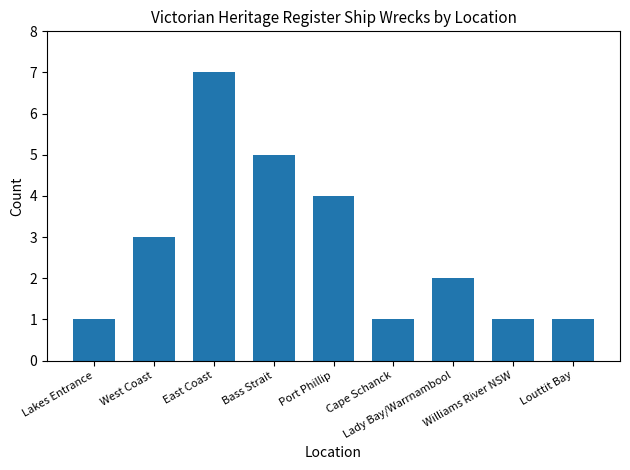

What is the average value?

3